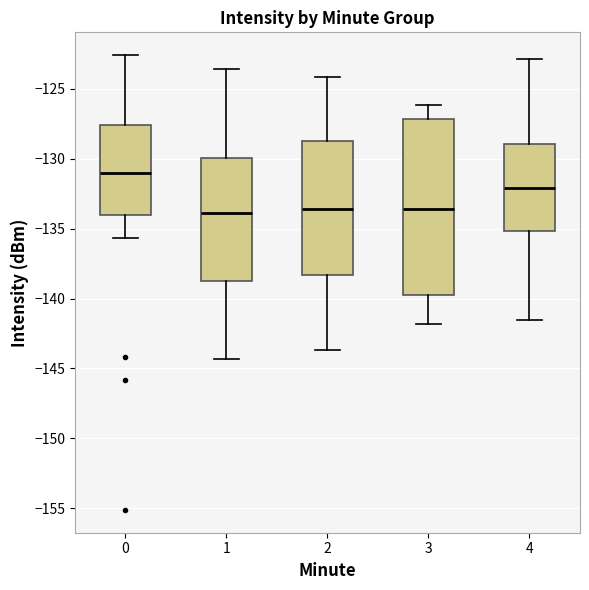

Where does the lower whisker of the box at x = 1 end on the y-axis? The values are not printed on the chart, so give them approximately, as read against the axis.

-144.5